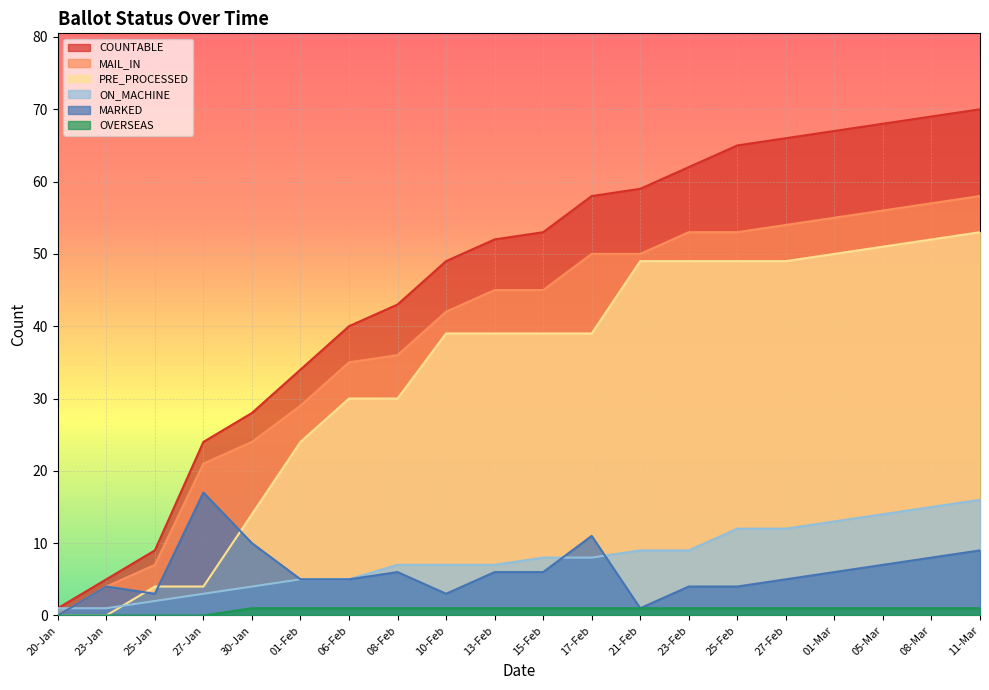

Which has a higher value, 05-Mar or 21-Feb?

05-Mar